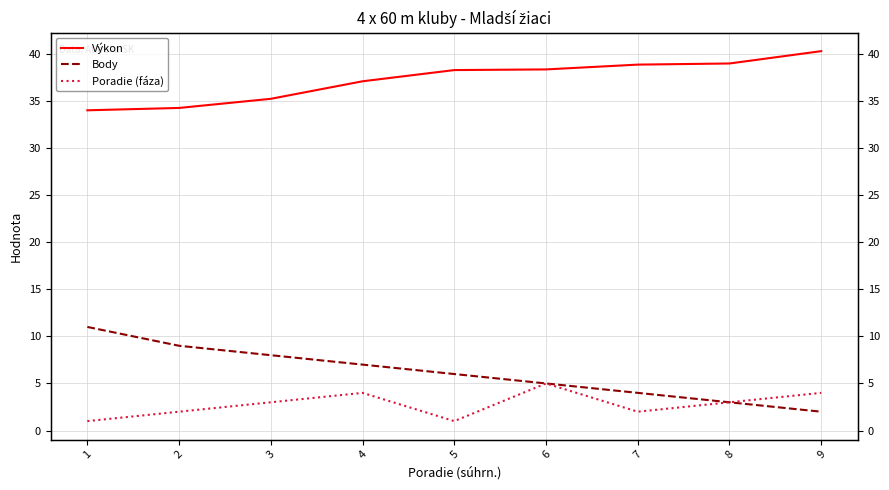

Which category has the highest value across all series?

9